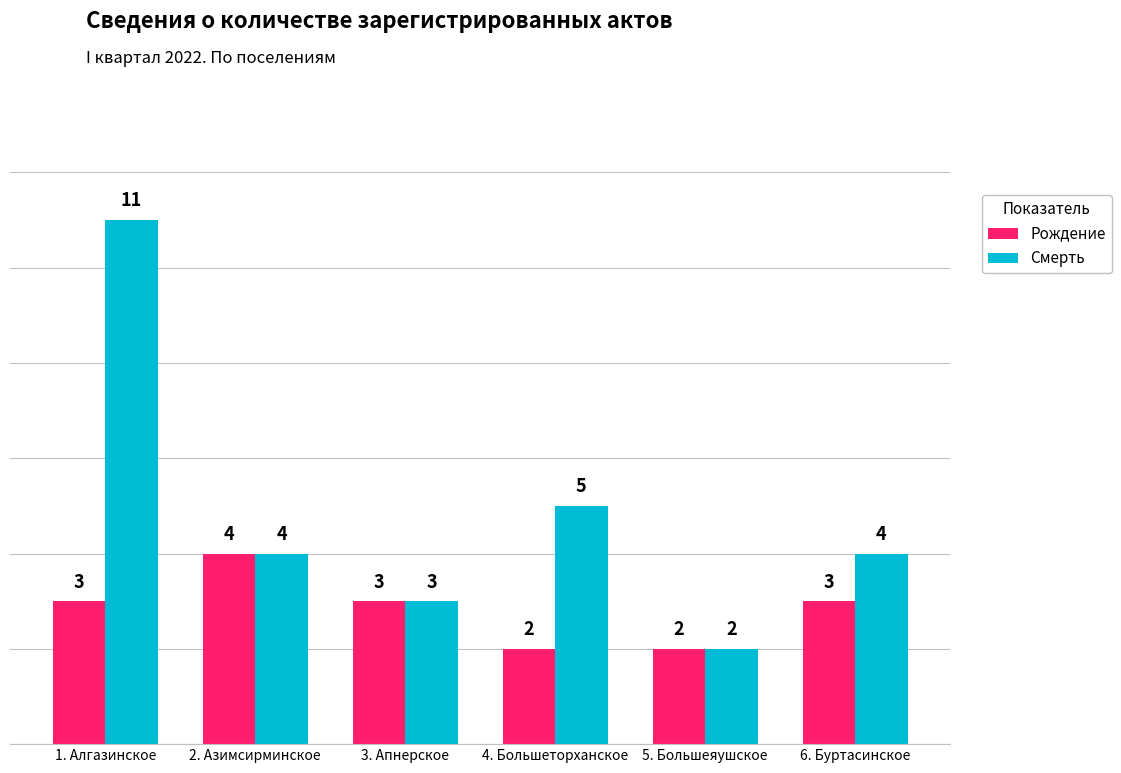

What value does the Смерть series have at 2. Азимсирминское?

4